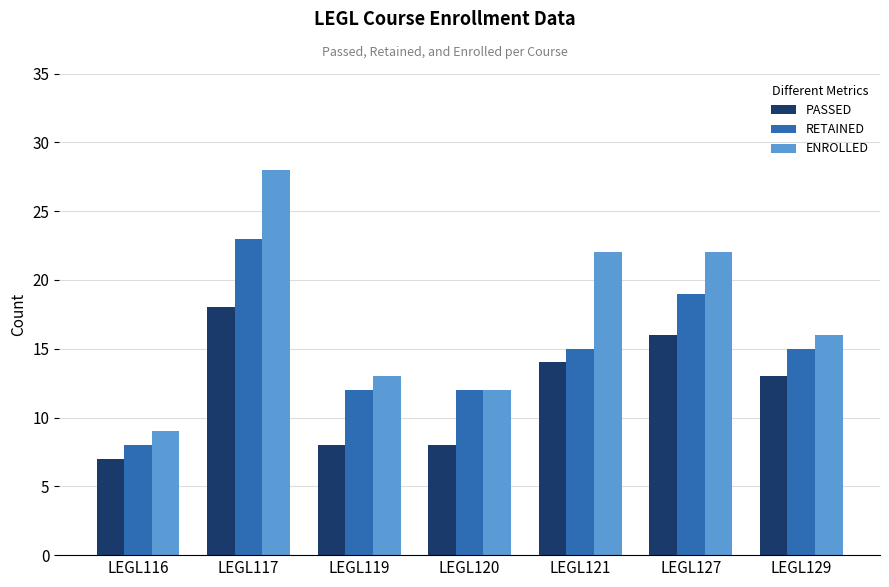

Read the ENROLLED value at LEGL119.

13